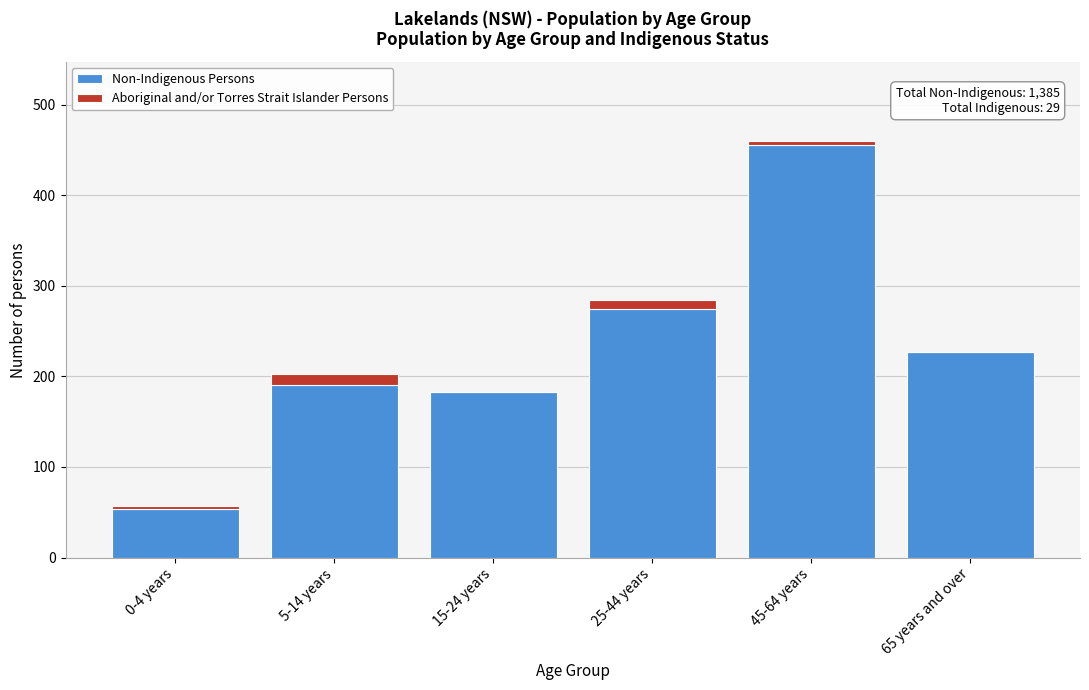

Reading right to left, list the values for the Non-Indigenous Persons series.

65 years and over=227	45-64 years=456	25-44 years=274	15-24 years=183	5-14 years=191	0-4 years=54